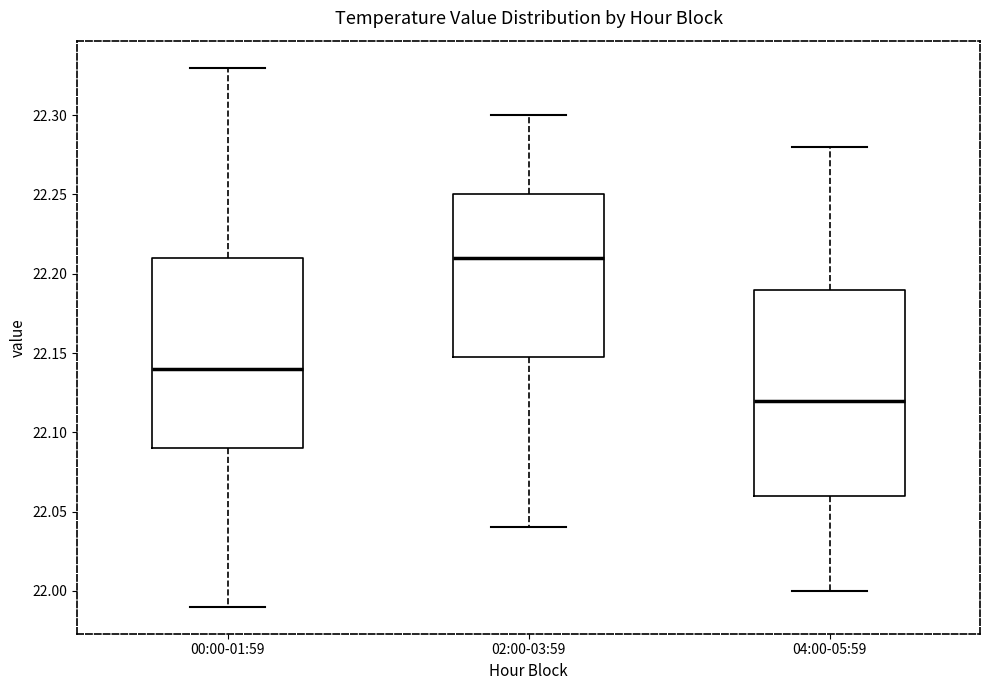

Comparing the boxes themselves (not the whiskers), which one is the tallest?

04:00-05:59